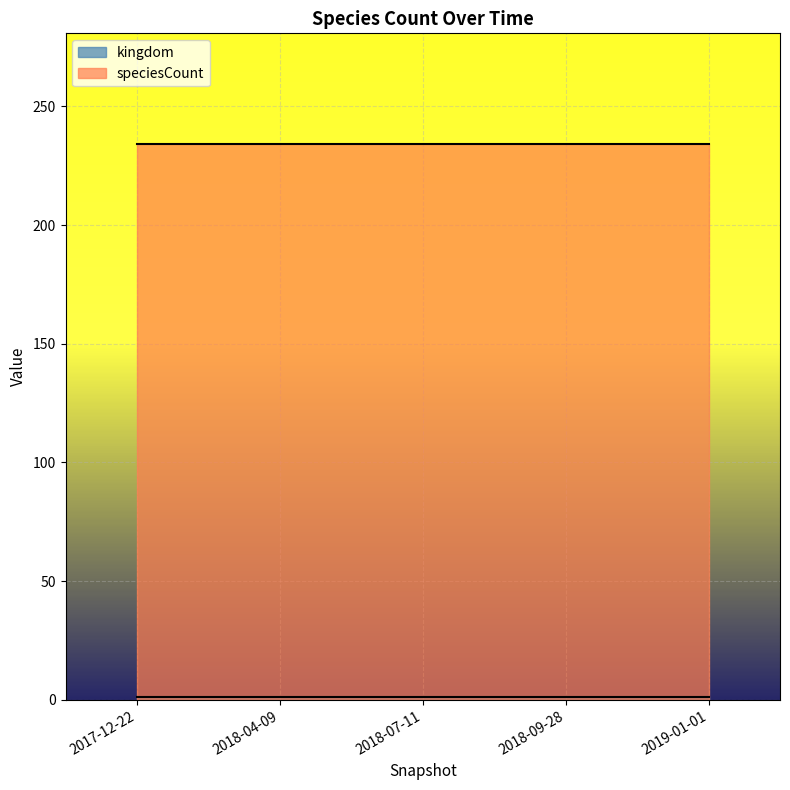

Between 2018-07-11 and 2019-01-01, which series saw the biggest shift?

kingdom